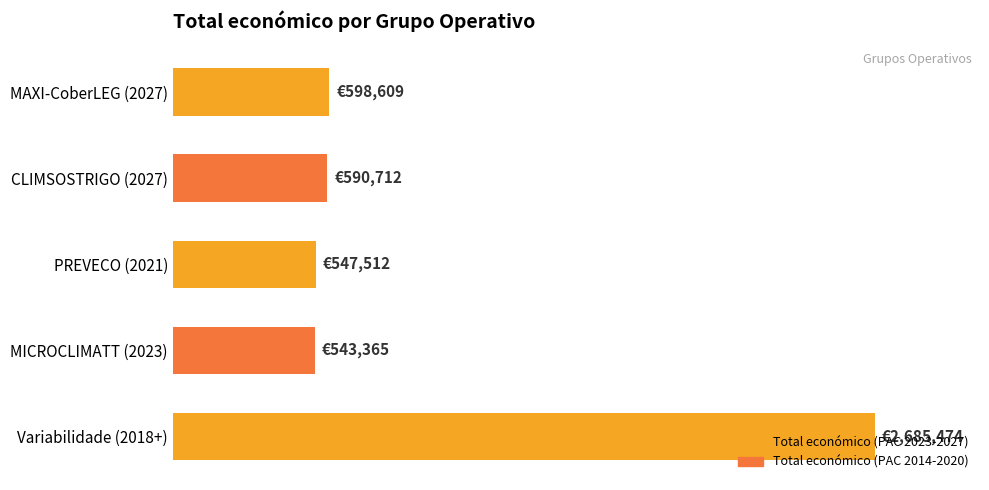

Are the bars horizontal?

Yes